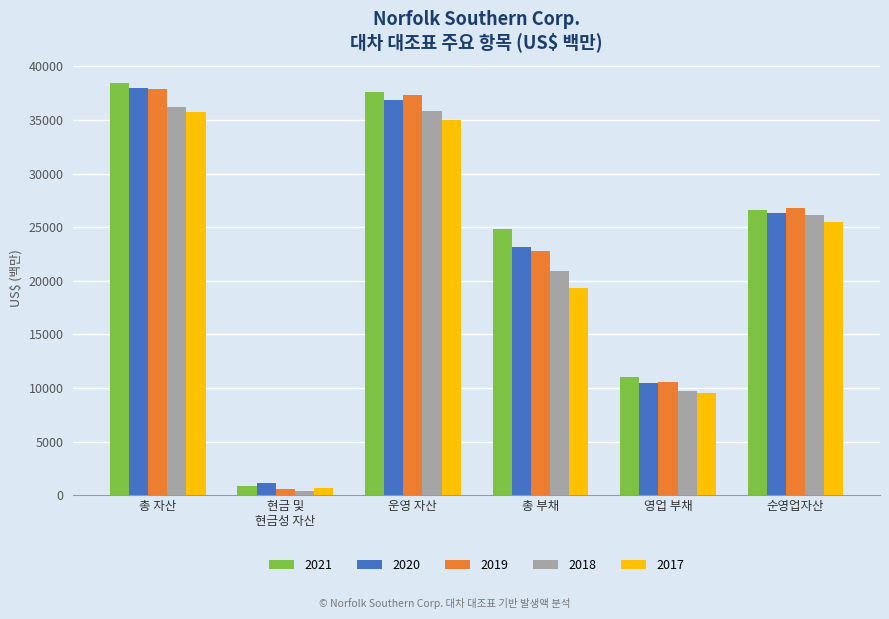

What is the difference between the maximum and minimum values in the 2020 series?

36847